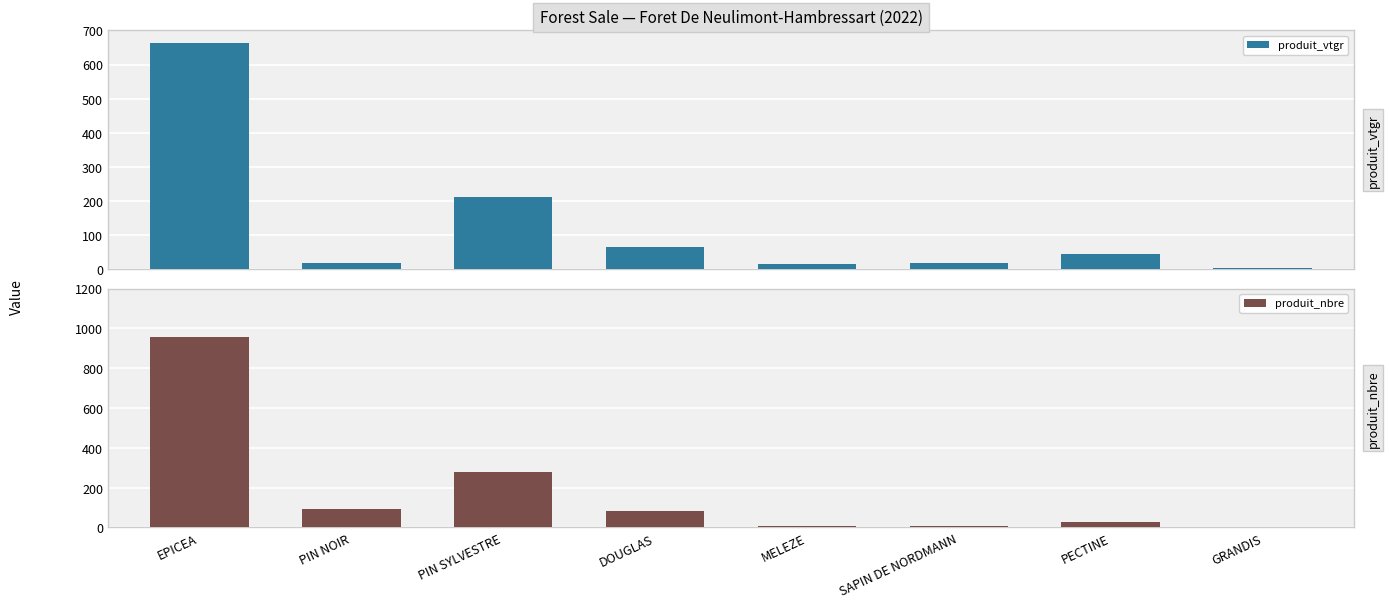

Rank the series by their average value, from lowest to highest.

produit_vtgr, produit_nbre